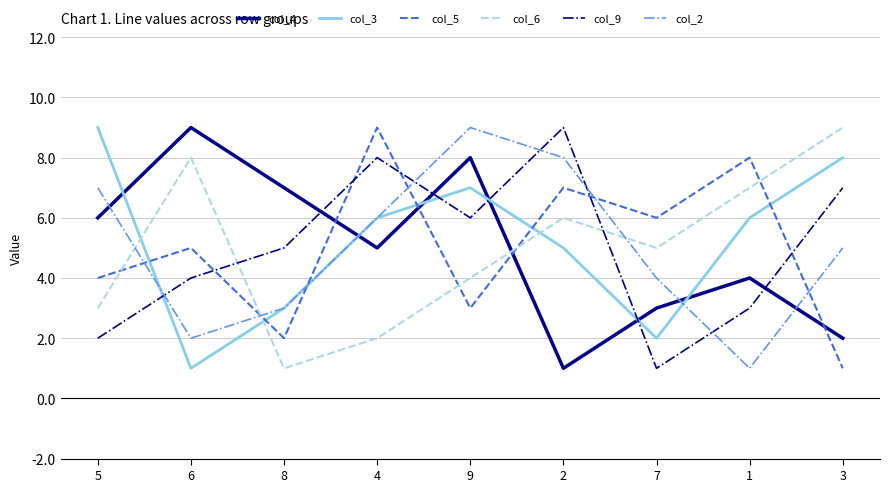

Where do col_6 and col_2 first cross each other?

5 and 6